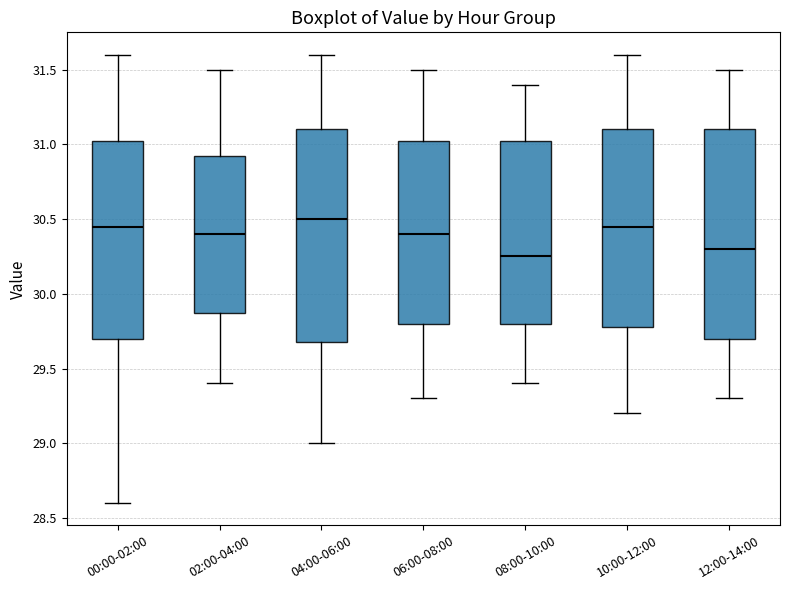

Reading left to right, transcribe this box plot: for each box, give where its median line is, the range the box spans, and where its two whiskers end, as read against the y-axis. The values are not printed on the chart, so give them approximately, as read against the axis.

00:00-02:00: median 30.45, box 29.70 to 31.05, whiskers 28.60 to 31.60
02:00-04:00: median 30.40, box 29.90 to 30.95, whiskers 29.40 to 31.50
04:00-06:00: median 30.50, box 29.70 to 31.10, whiskers 29.00 to 31.60
06:00-08:00: median 30.40, box 29.80 to 31.05, whiskers 29.30 to 31.50
08:00-10:00: median 30.25, box 29.80 to 31.05, whiskers 29.40 to 31.40
10:00-12:00: median 30.45, box 29.80 to 31.10, whiskers 29.20 to 31.60
12:00-14:00: median 30.30, box 29.70 to 31.10, whiskers 29.30 to 31.50